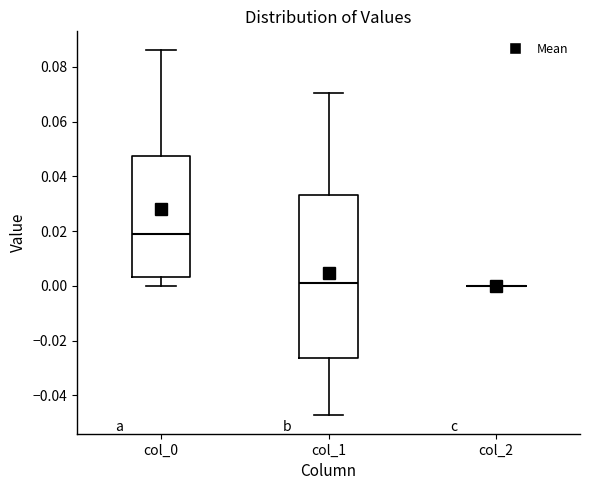

Where is the upper edge of the box for col_0 on the y-axis? The values are not printed on the chart, so give them approximately, as read against the axis.

0.048